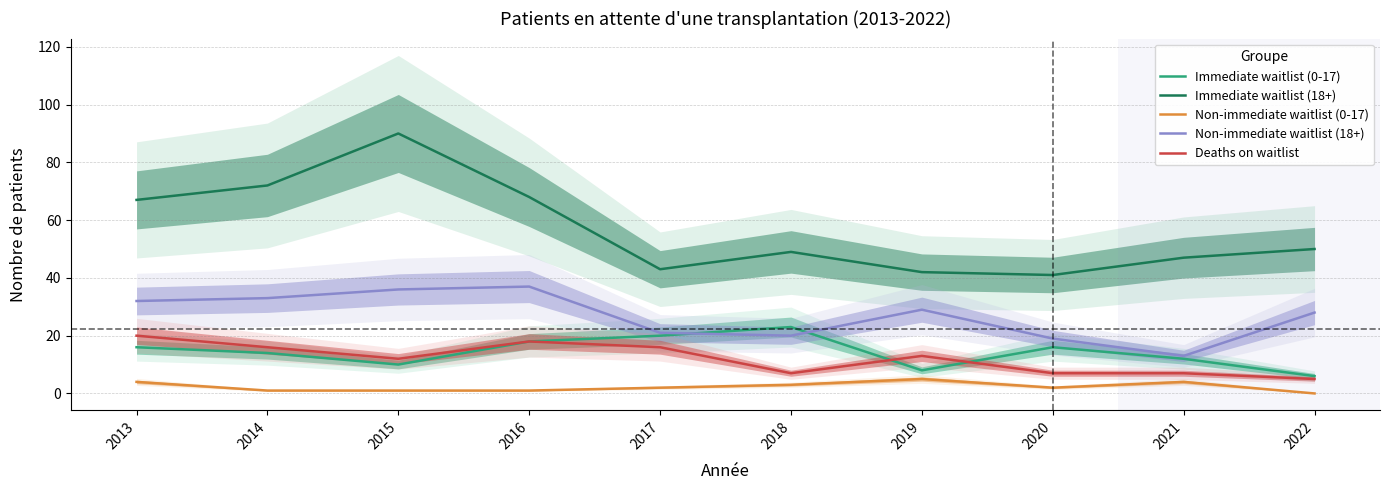

Reading left to right, list all the values displayed in this chart.

Immediate waitlist (0-17): 16	14	10	18	20	23	8	16	12	6
Immediate waitlist (18+): 67	72	90	68	43	49	42	41	47	50
Non-immediate waitlist (0-17): 4	1	1	1	2	3	5	2	4	0
Non-immediate waitlist (18+): 32	33	36	37	21	20	29	19	13	28
Deaths on waitlist: 20	16	12	18	16	7	13	7	7	5